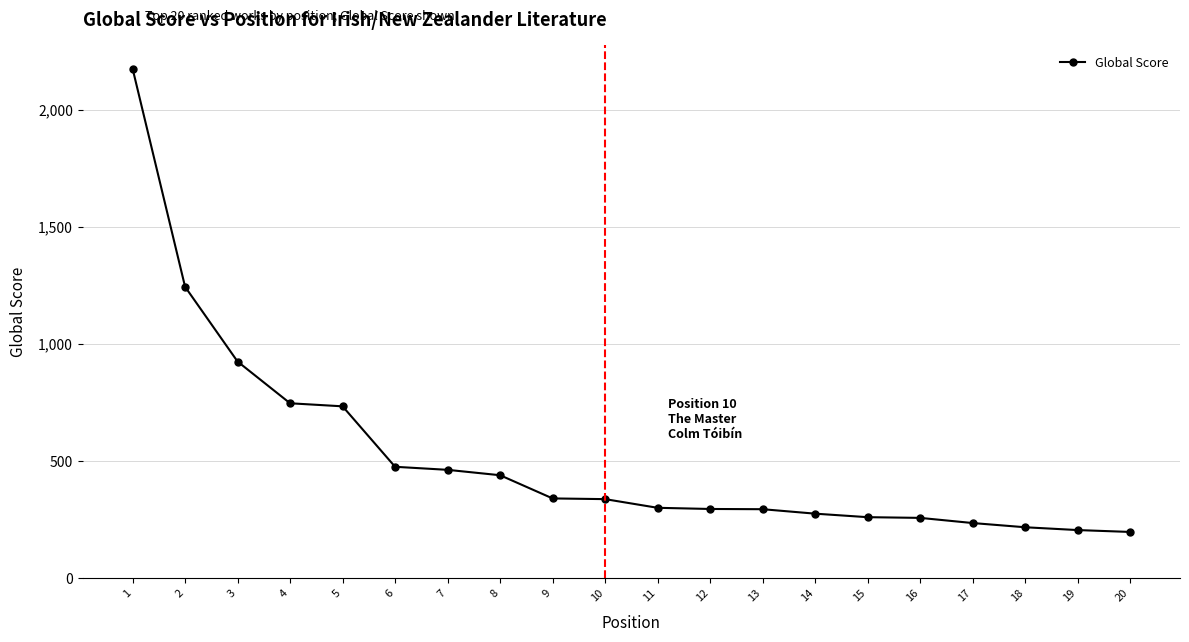

Is it true that the value at 19 is 206?

True